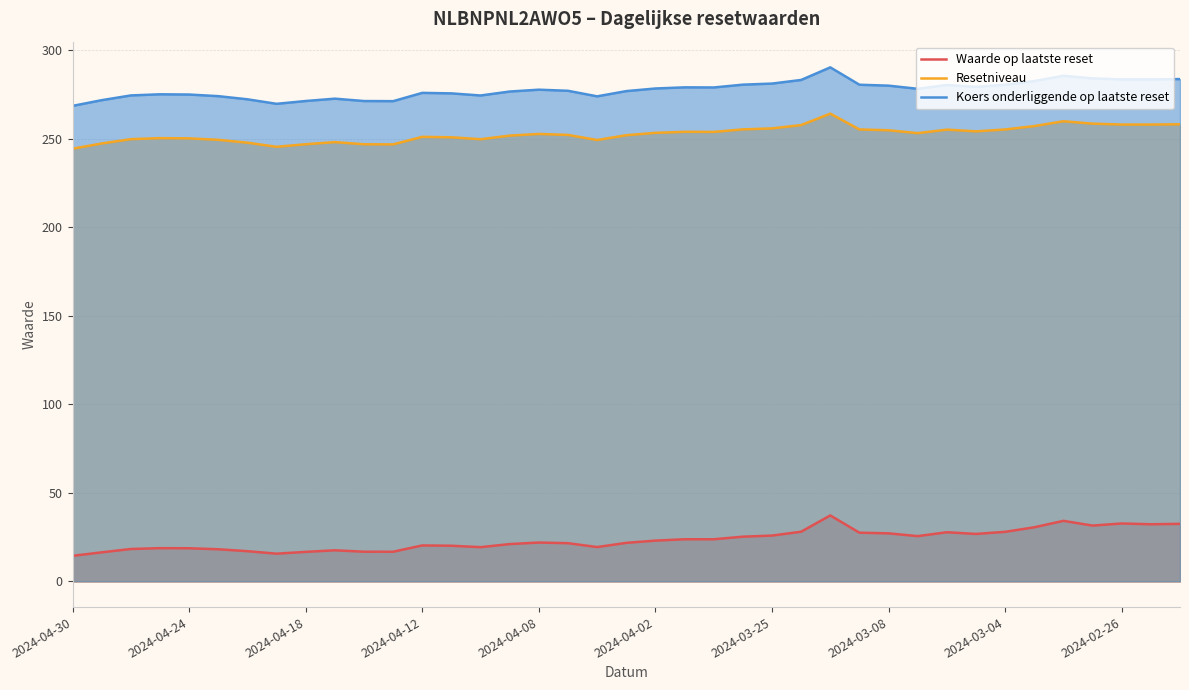

Which series has the largest range (max minus min)?

Waarde op laatste reset